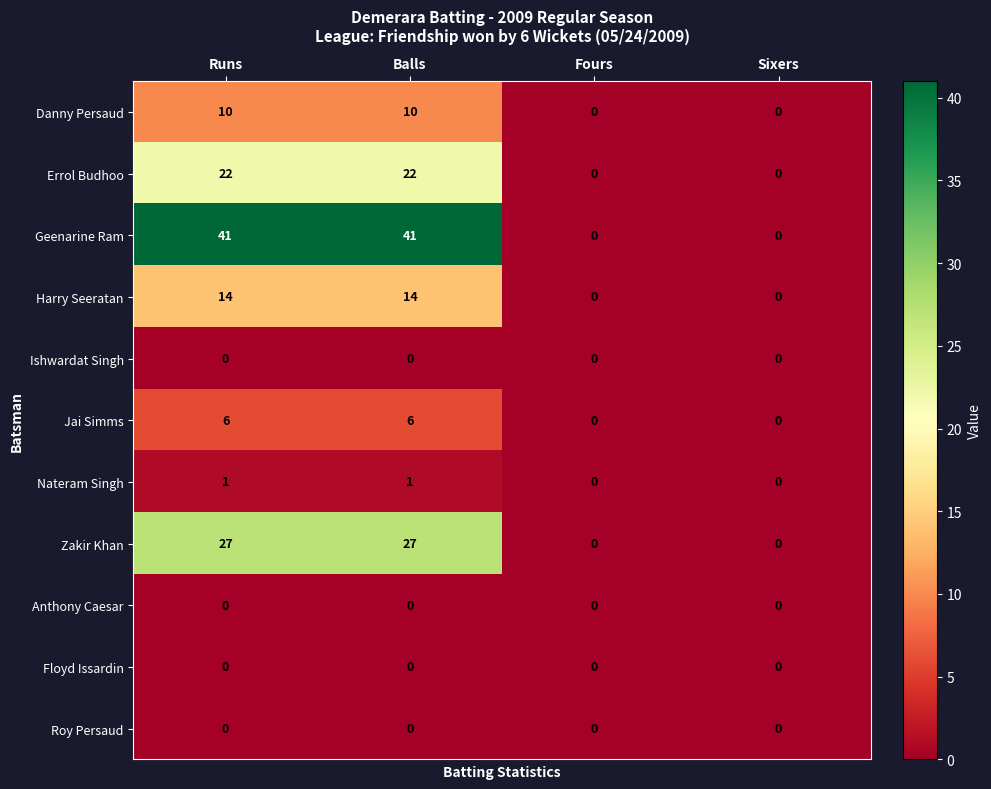

What is the sum of the Zakir Khan values at Balls and Fours?

27